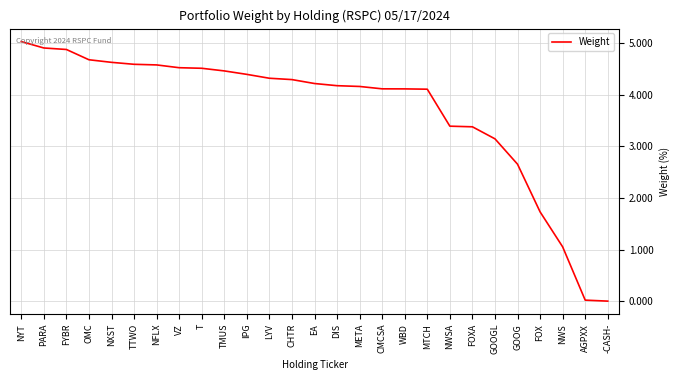

Read the value at LYV.

4.3